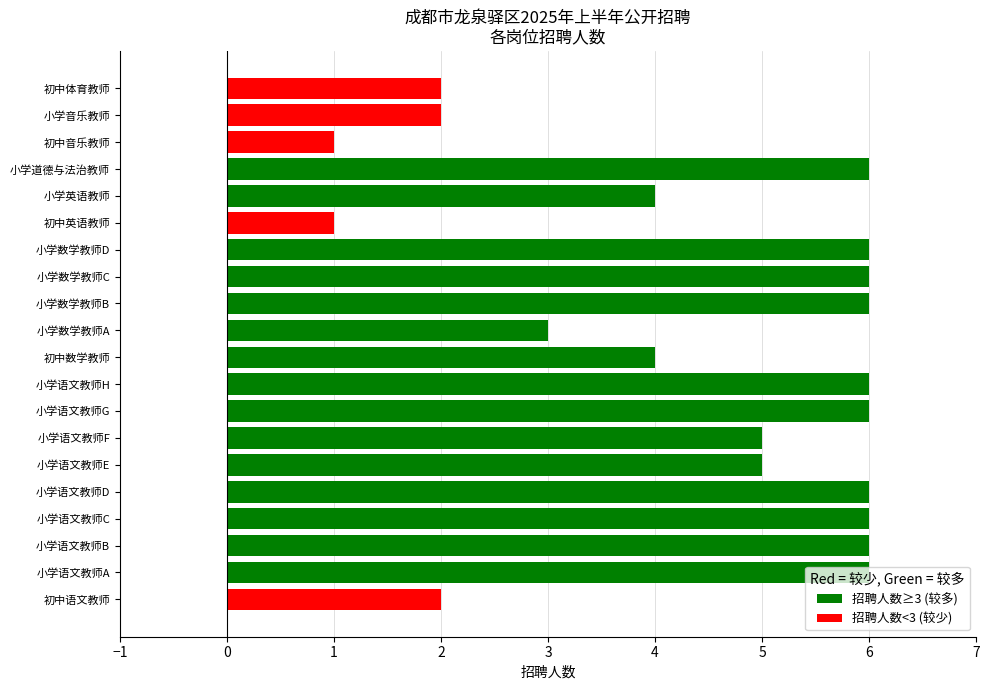

How many distinct data groups are displayed?

1